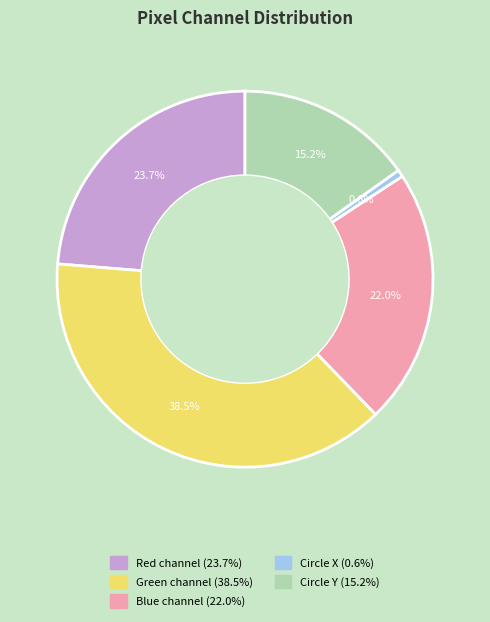

True or false: Blue channel accounts for 22% of the total.

True